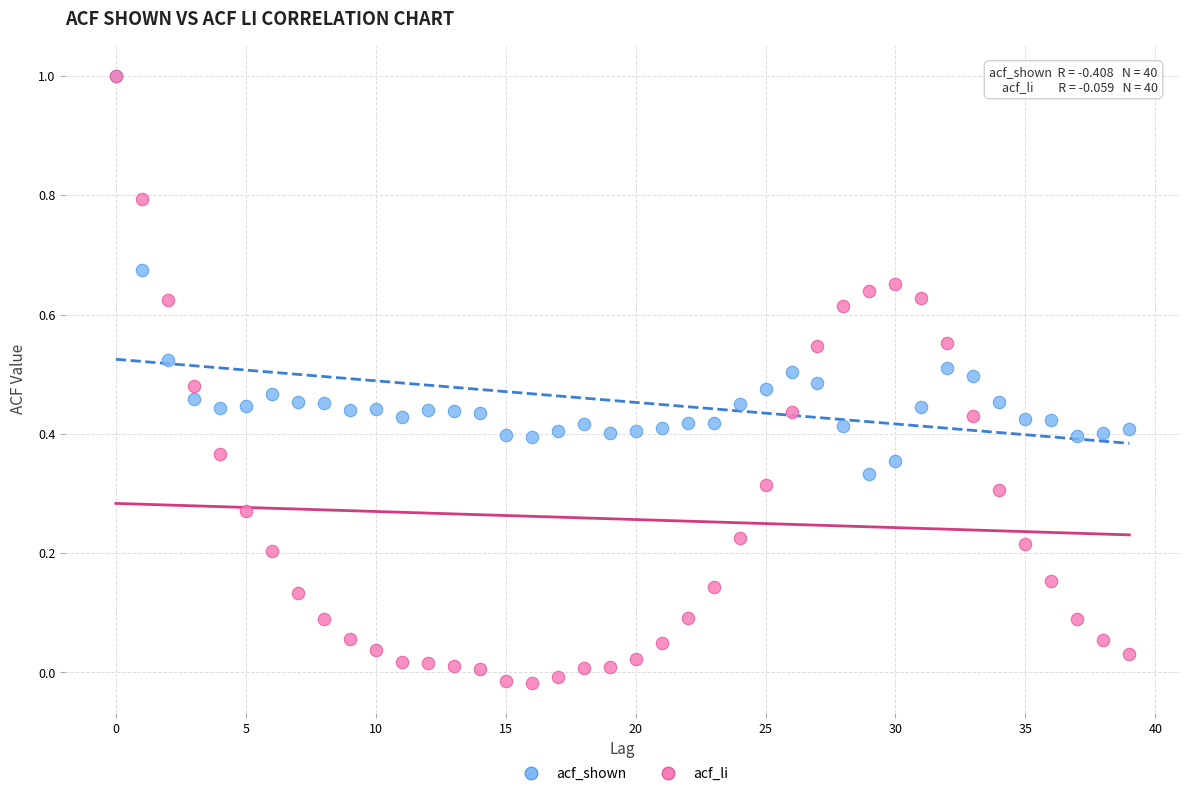

What are all the series names shown in the legend?

acf_shown, acf_li